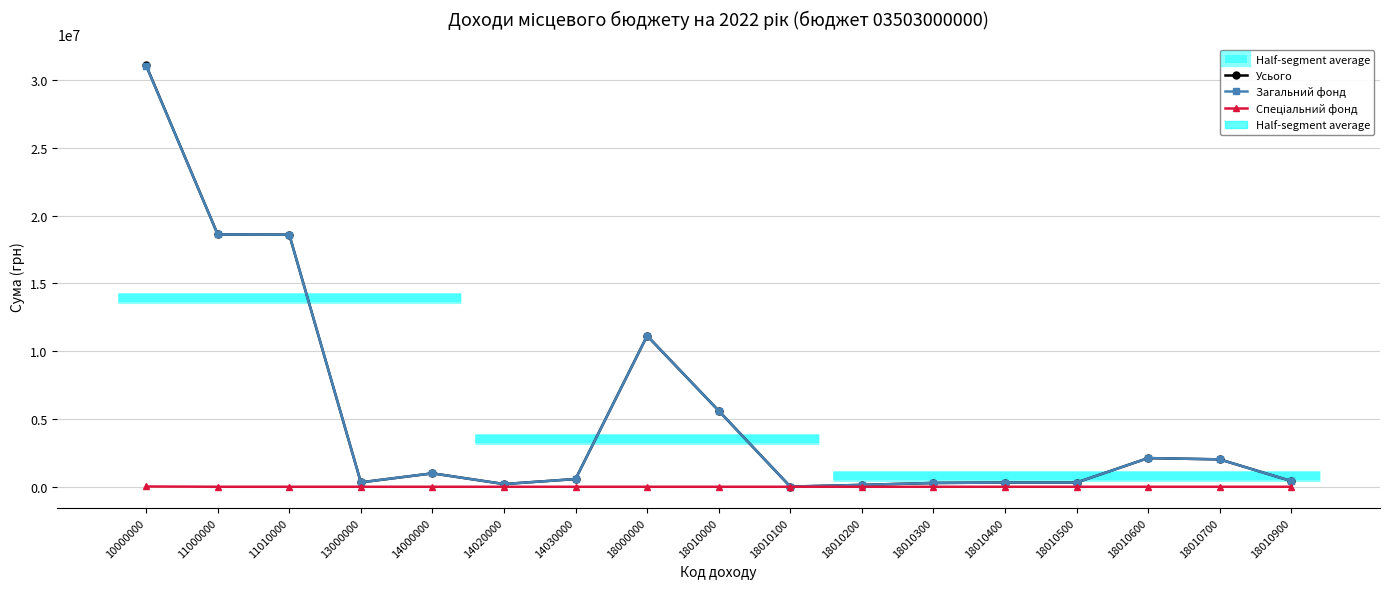

Is it true that Загальний фонд equals 30945763 at 11010000?

False